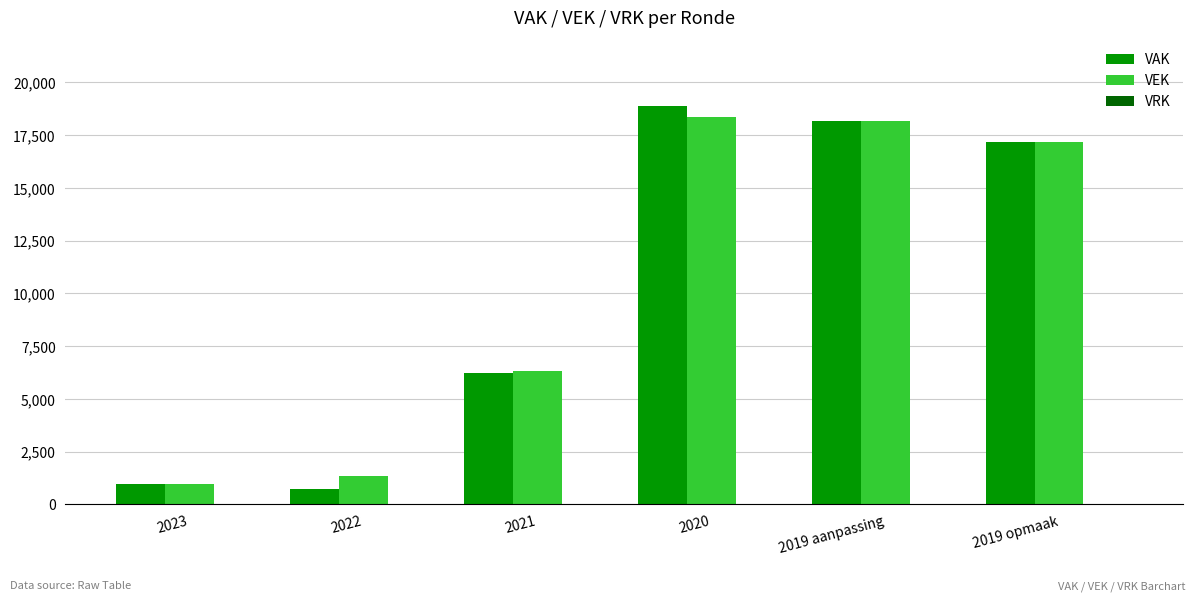

Where is VEK nearest to the value 9658?

2021